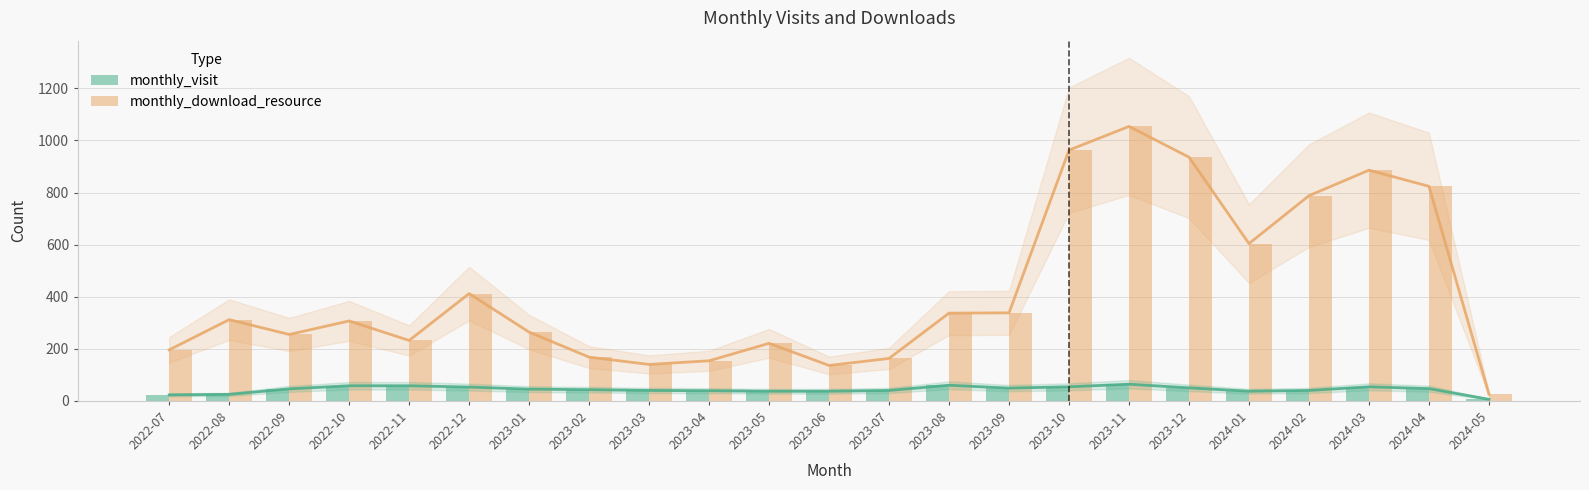

Is the value of monthly_visit at 2023-06 greater than the value of monthly_download_resource at 2022-08?

No